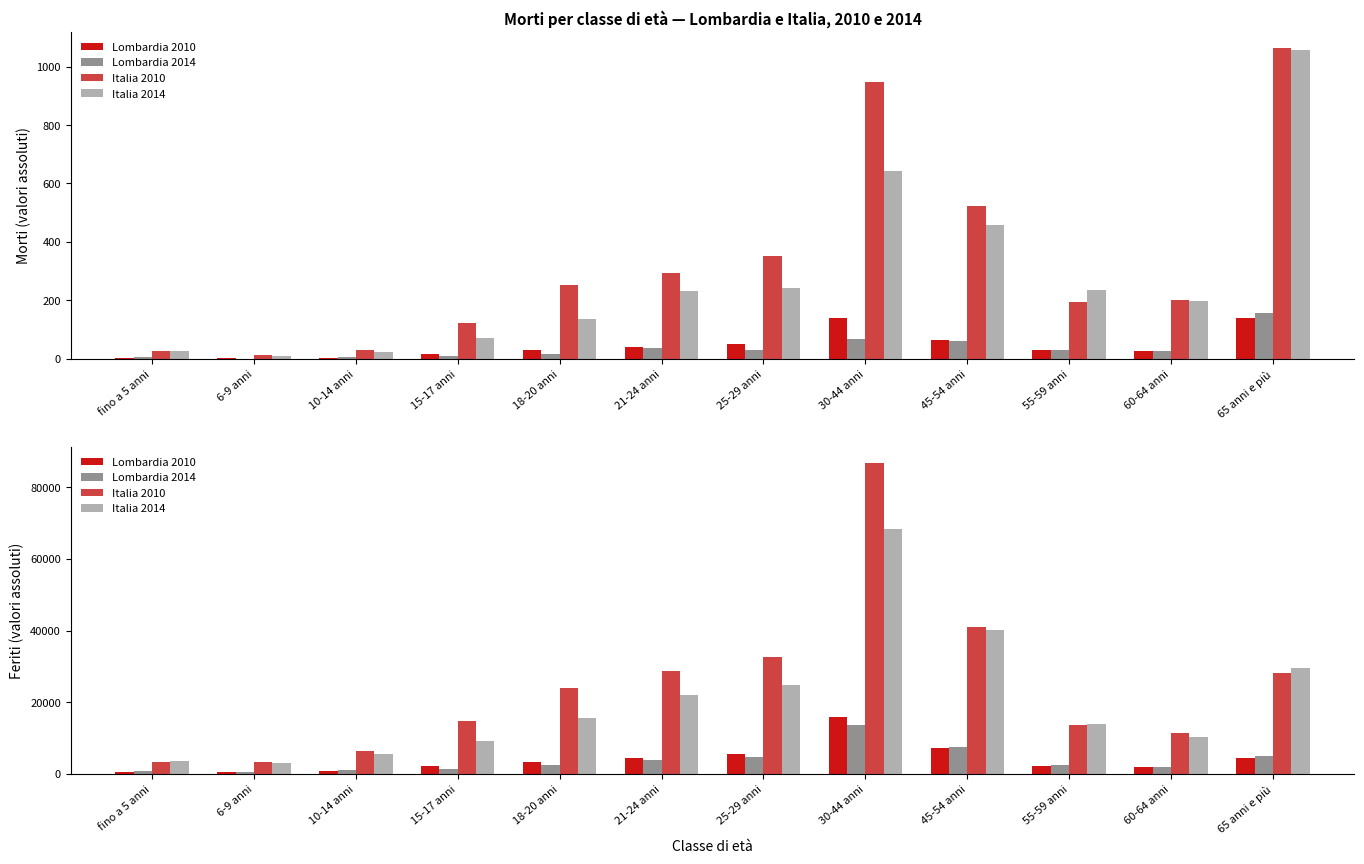

The Lombardia 2010 series shows 505 at 60-64 anni. True or false?

False